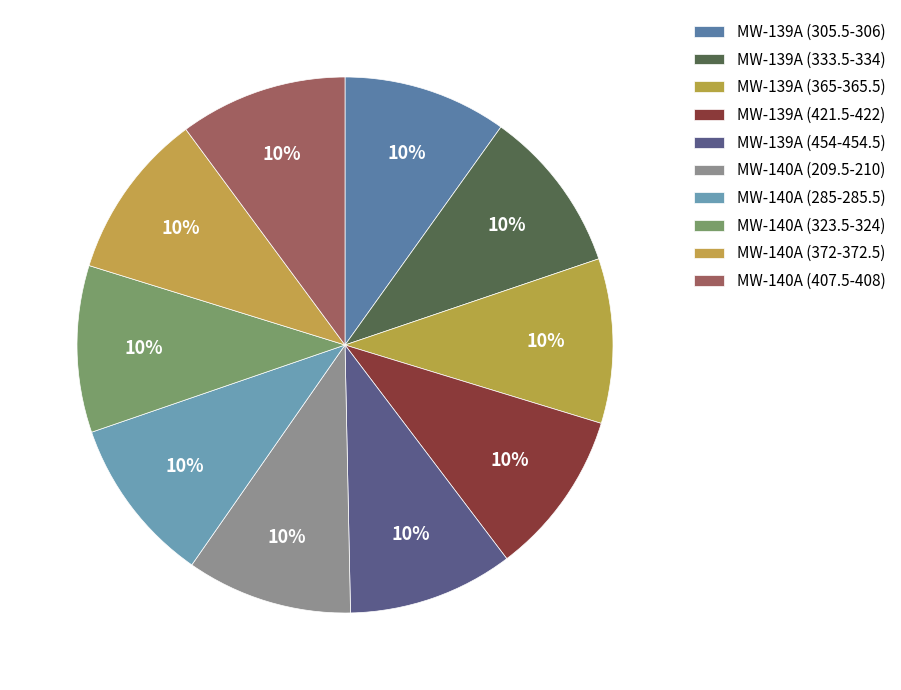

Count the number of slices in the pie.

10